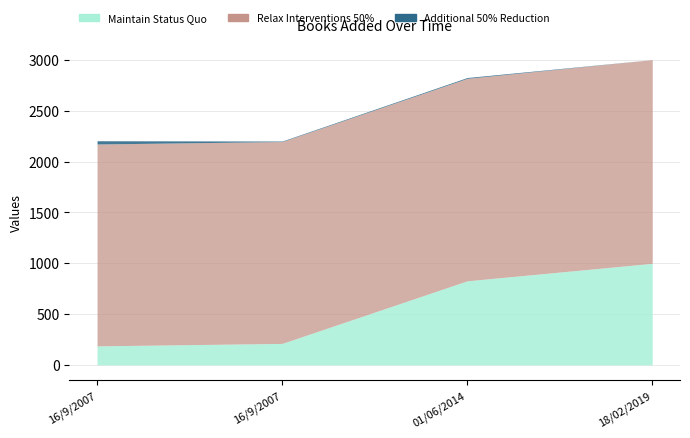

How many lines are shown in the chart?

3